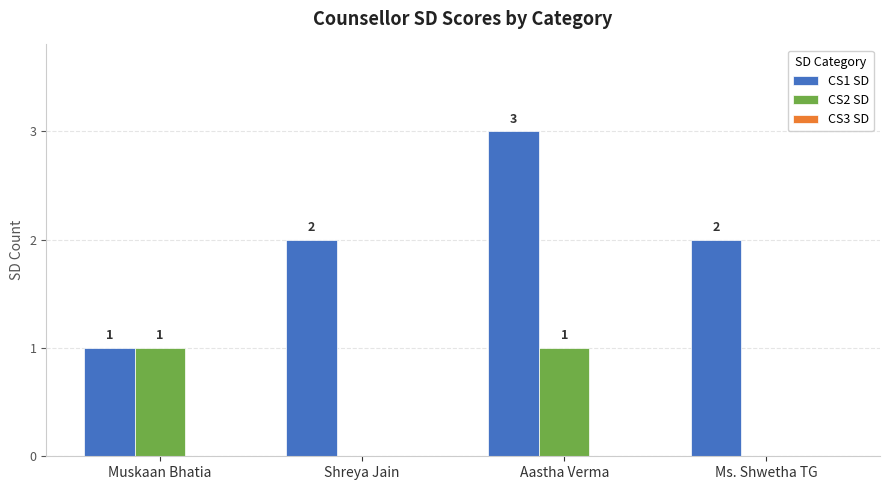

The value of CS1 SD at Aastha Verma is 3. True or false?

True